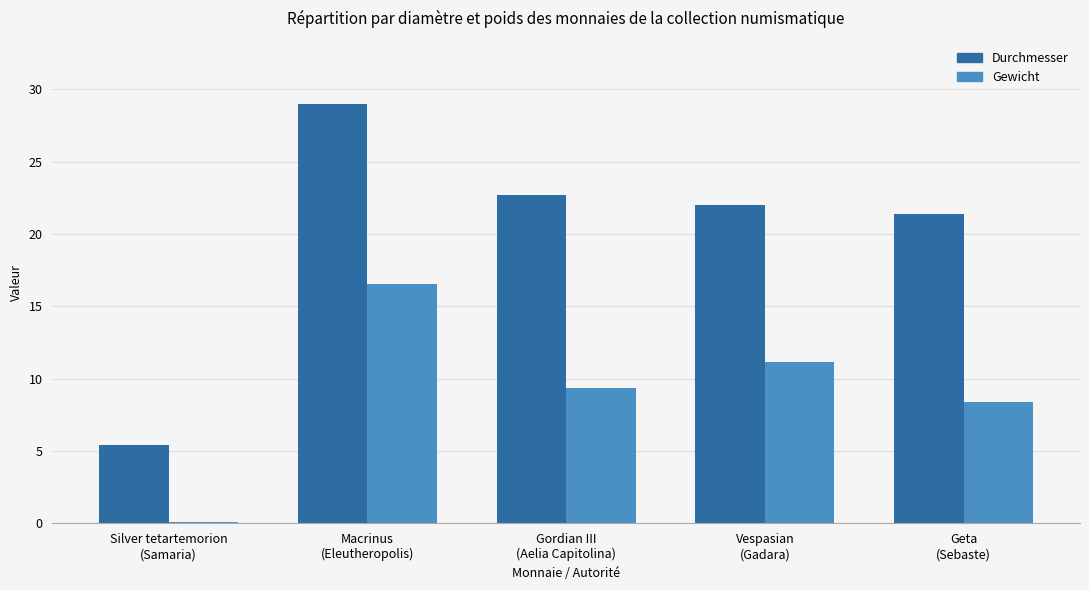

What is the minimum value for Durchmesser?

5.4